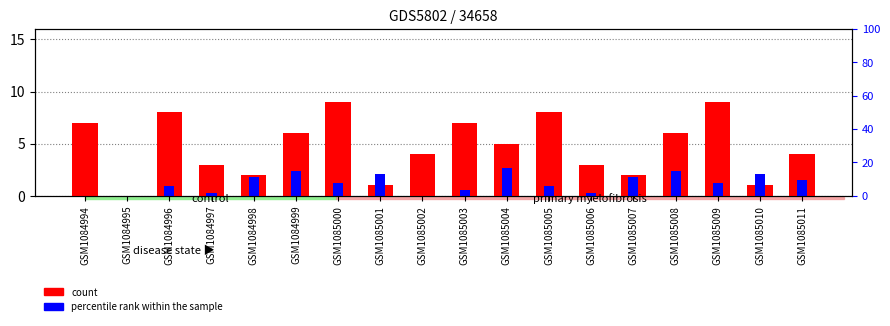

Between GSM1084999 and GSM1084994, which is larger?

GSM1084994